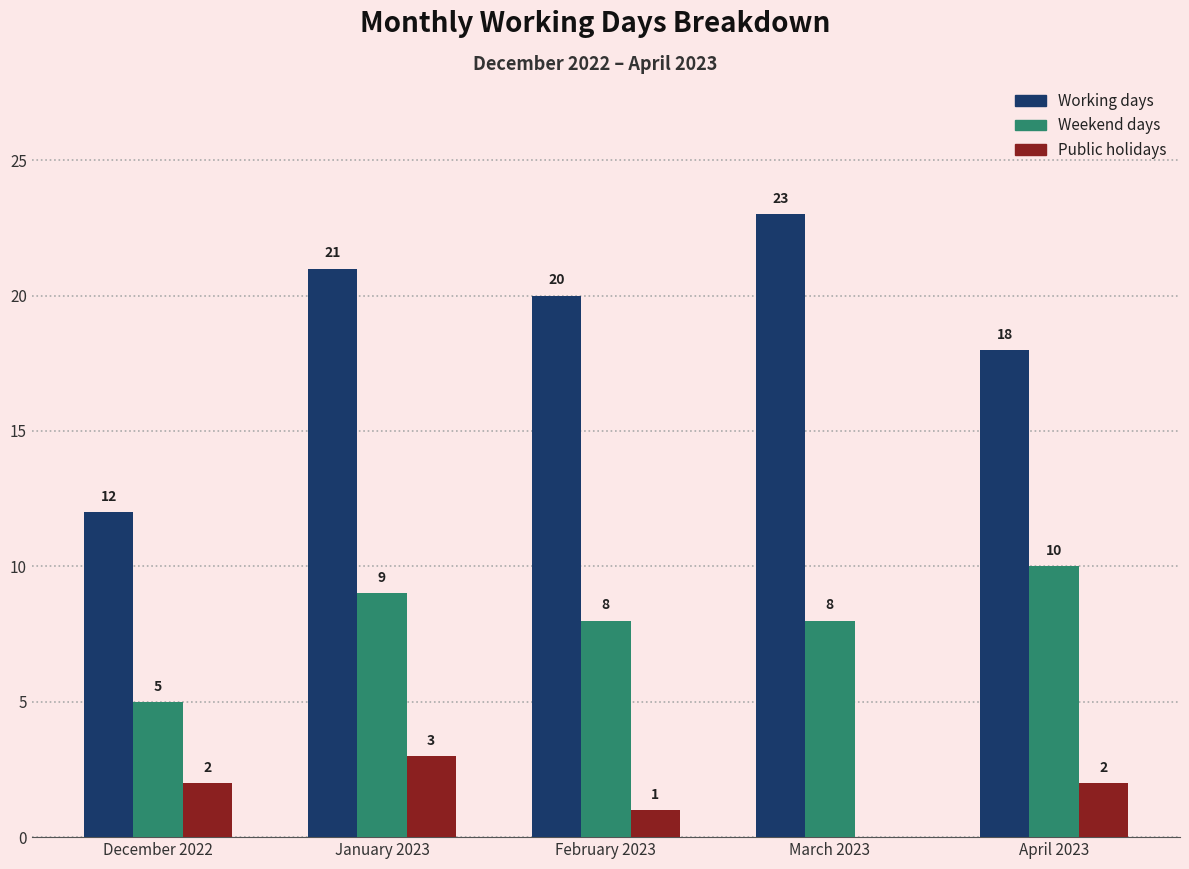

Reading left to right, transcribe all the data shown in this chart.

Working days: 12	21	20	23	18
Weekend days: 5	9	8	8	10
Public holidays: 2	3	1	0	2